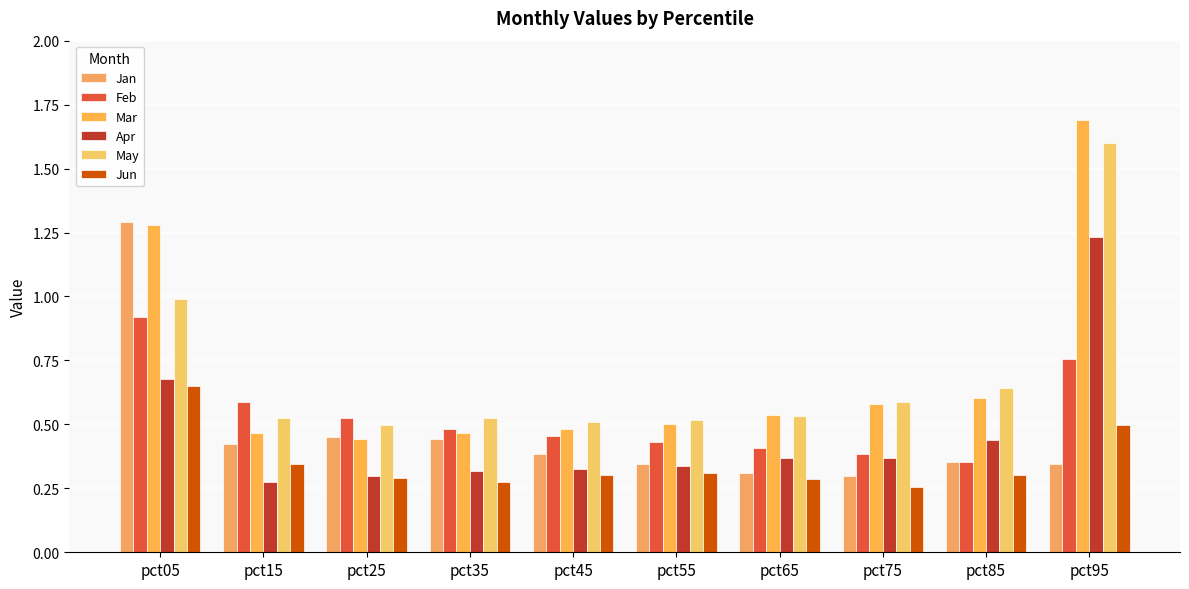

Does the chart contain stacked bars?

No